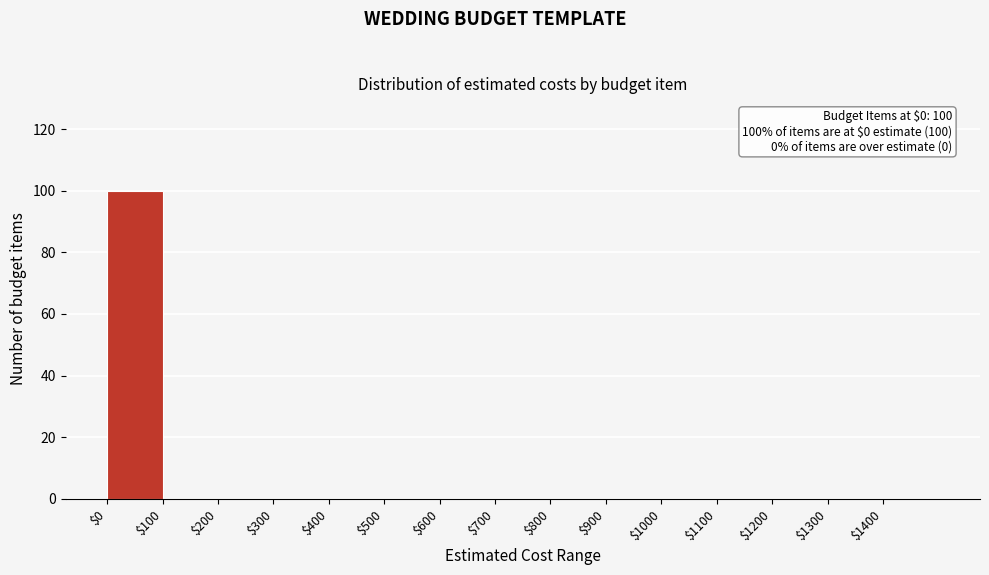

Over which range of the x-axis is the bar tallest?

0 to 100